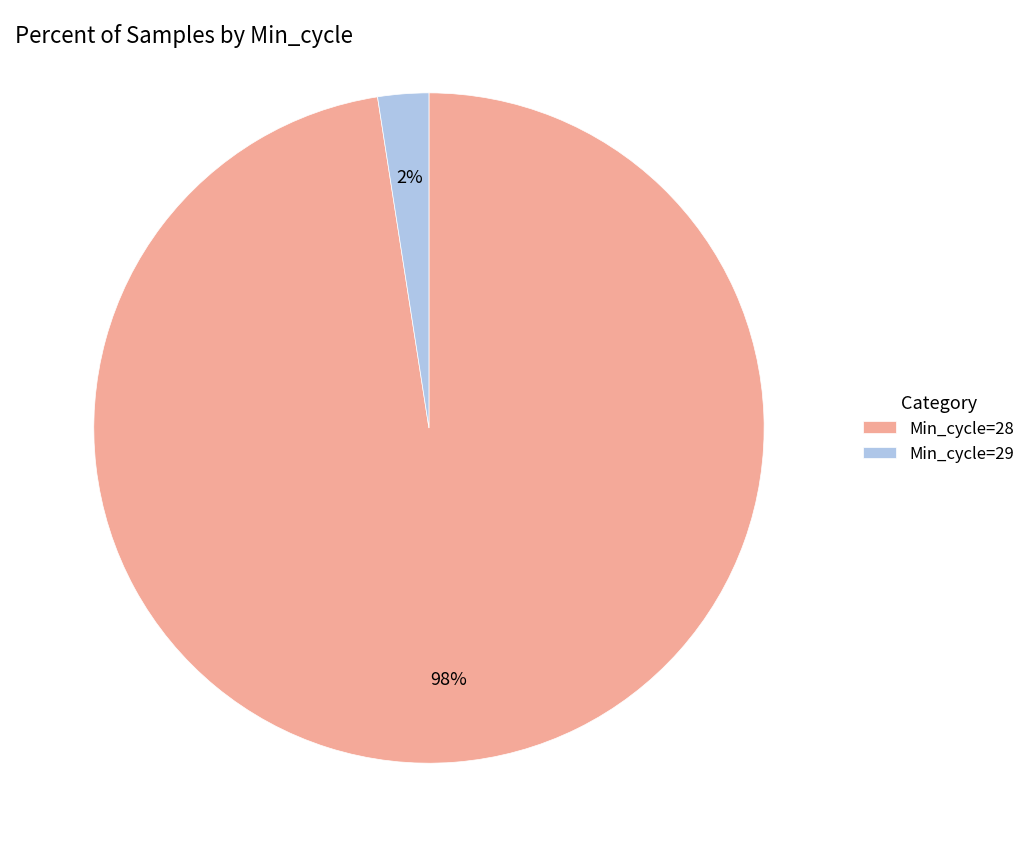

Between Min_cycle=28 and Min_cycle=29, which is larger?

Min_cycle=28